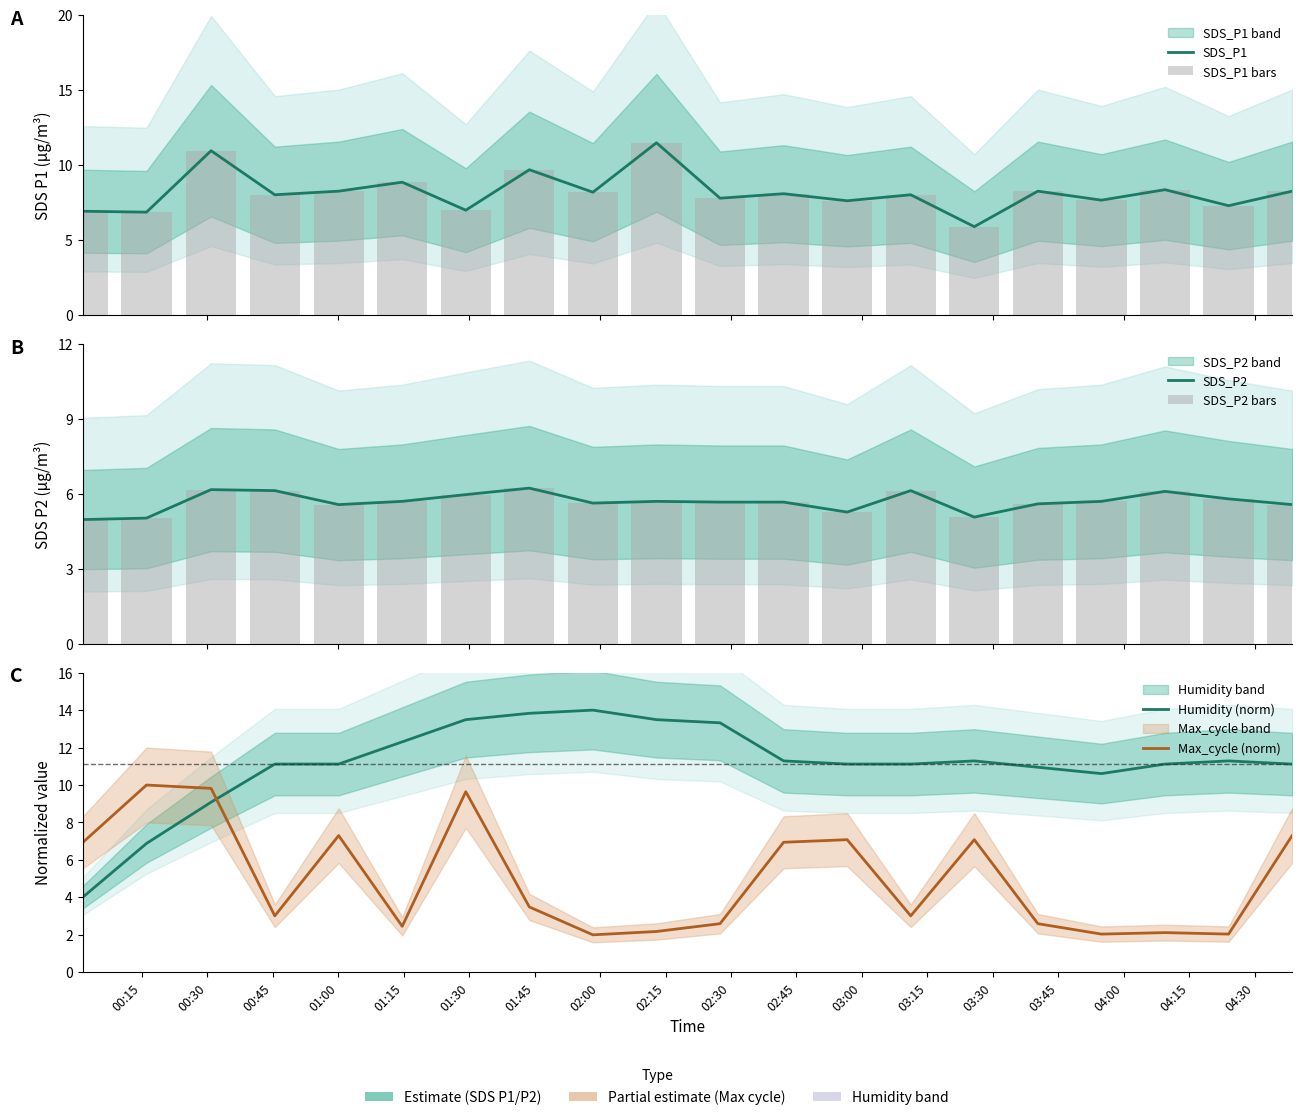

How many groups of bars are there?

20